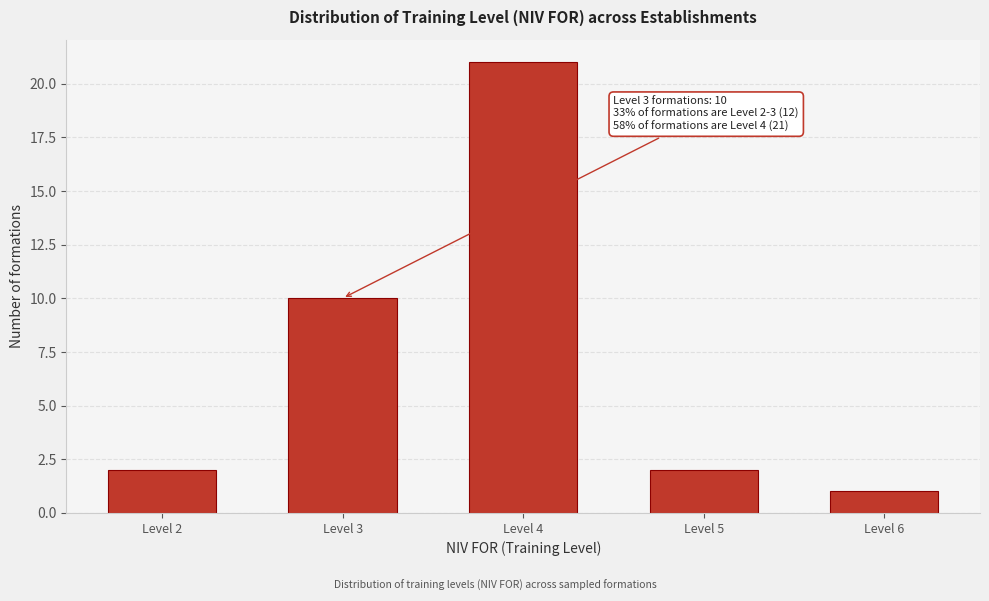

Reading right to left, what are all the values shown in this chart?

Level 6=1	Level 5=2	Level 4=21	Level 3=10	Level 2=2